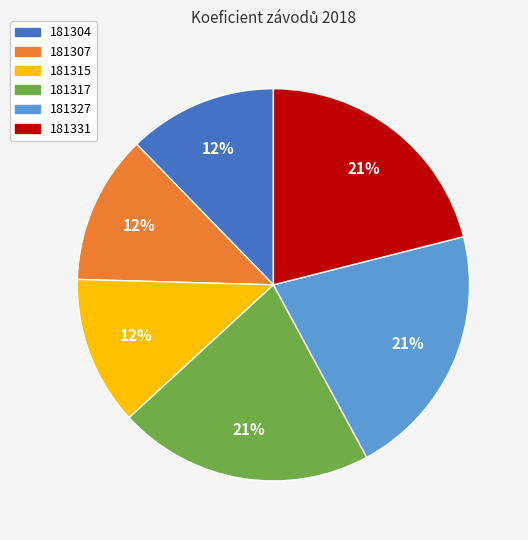

What percentage is the 181331 slice, to the nearest percent?

21%